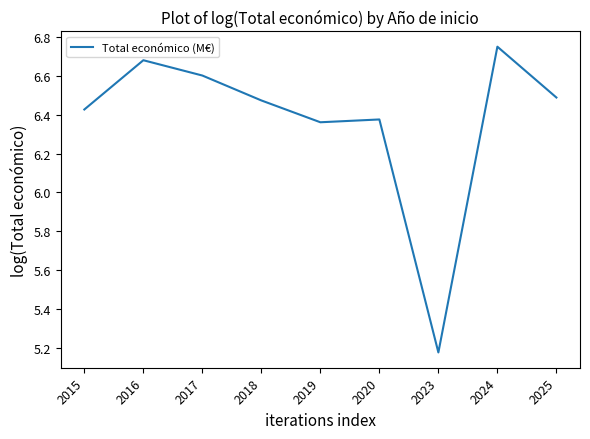

The chart shows a value of 10.5 at 2025. True or false?

False